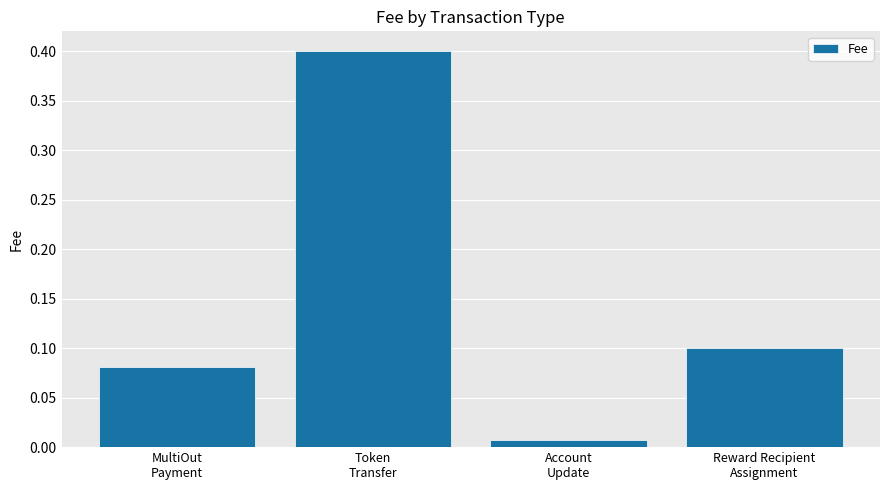

Rank the categories by value from highest to lowest.

Token
Transfer, Reward Recipient
Assignment, MultiOut
Payment, Account
Update